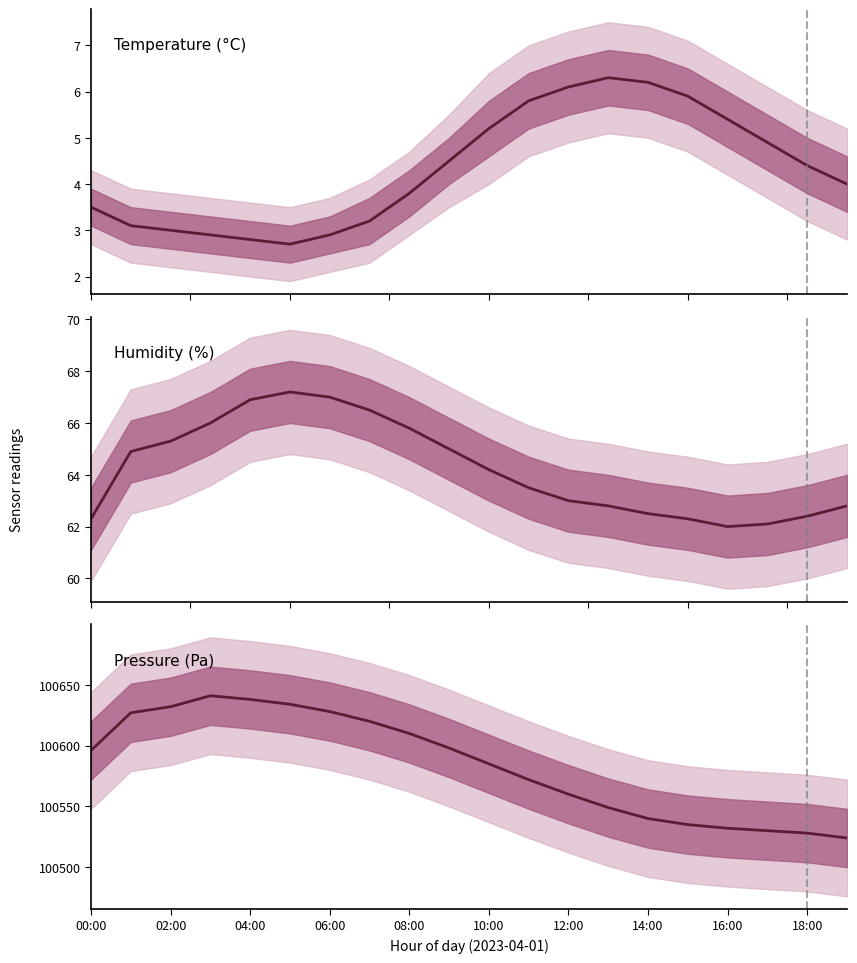

Is this an area chart (filled region under the line)?

No